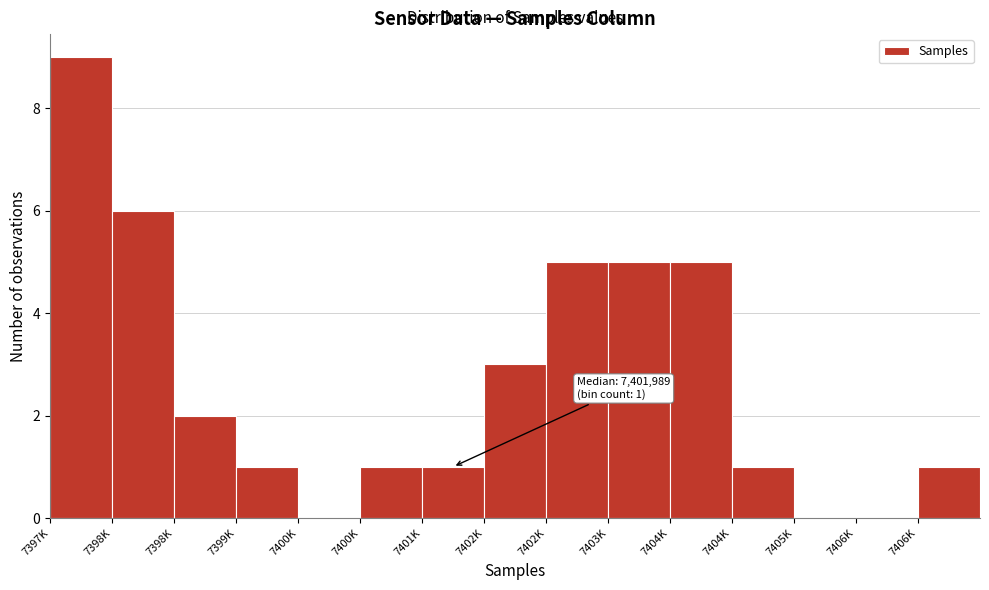

Count the number of categories in the chart.

15